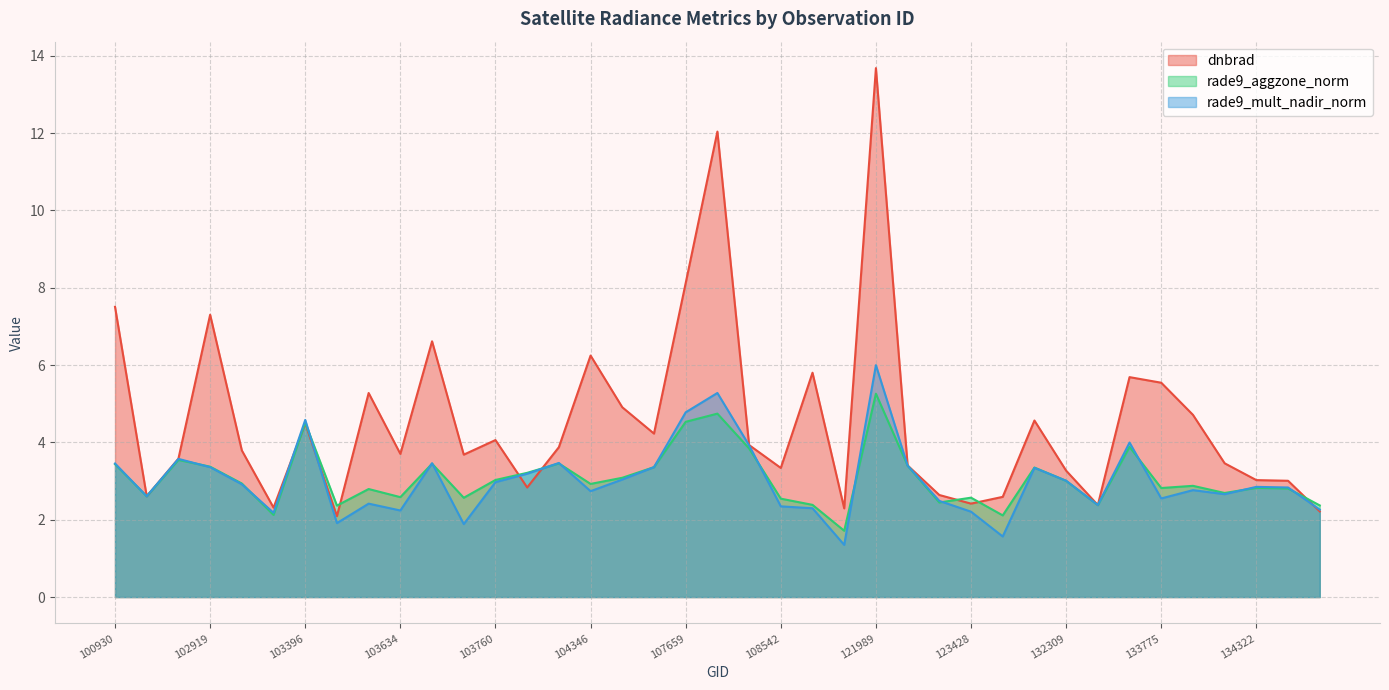

What are all the series names shown in the legend?

dnbrad, rade9_aggzone_norm, rade9_mult_nadir_norm